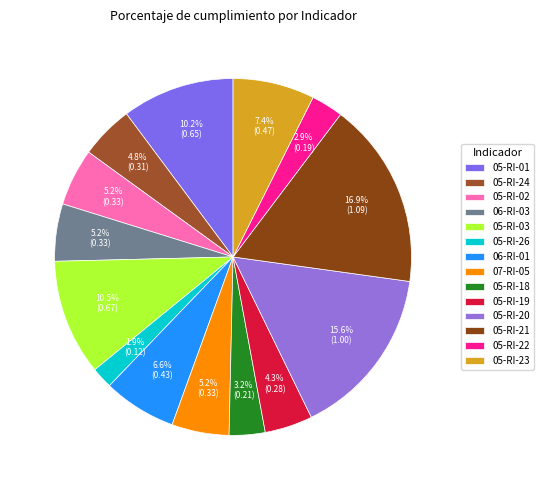

The 05-RI-19 slice represents 4% of the pie. True or false?

True